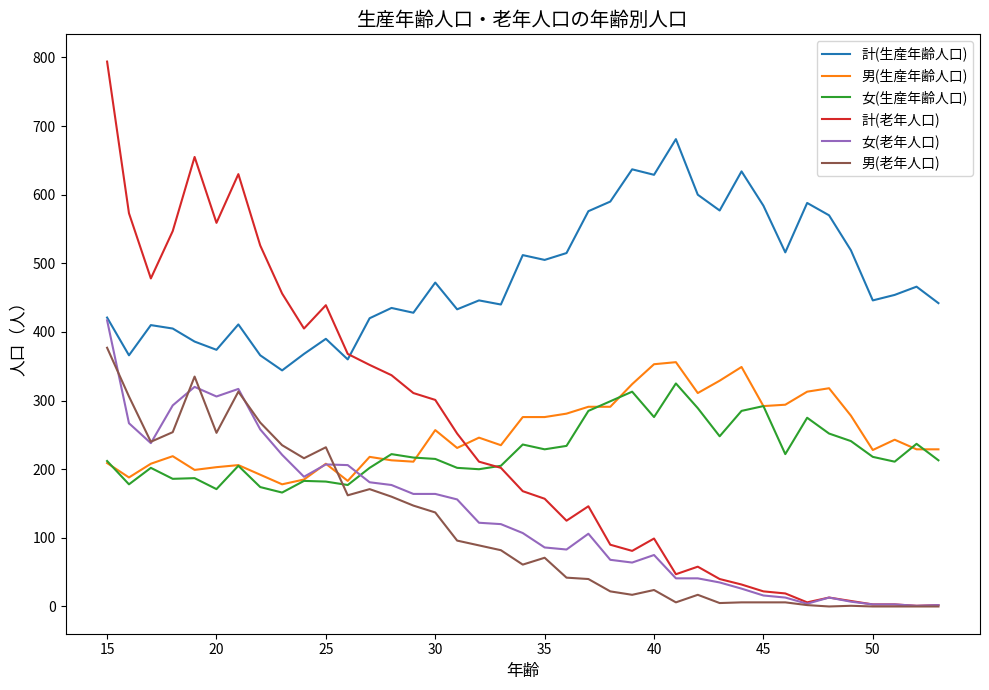

Which series has the widest spread of values?

計(老年人口)